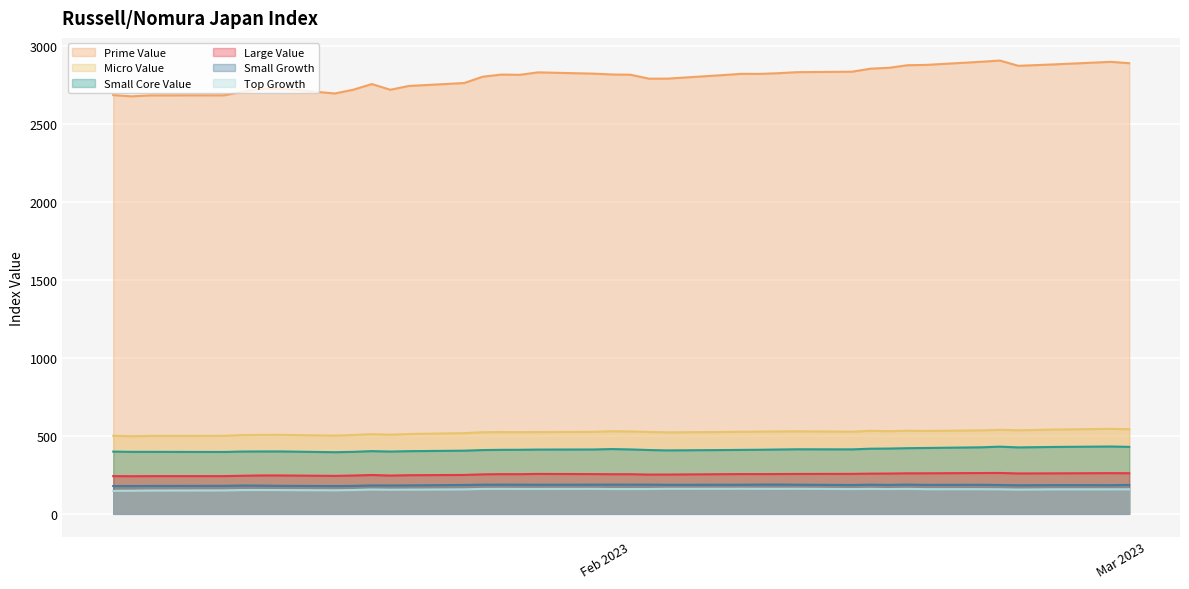

How many interior local peaks does the Top Growth series have?

8